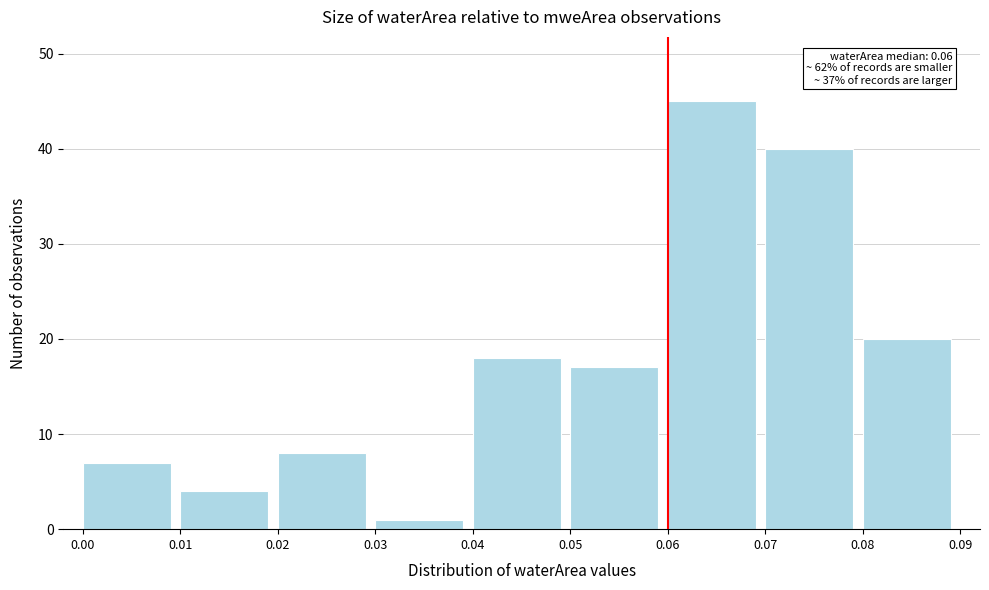

Which range on the x-axis has the tallest bar?

0.06 to 0.07